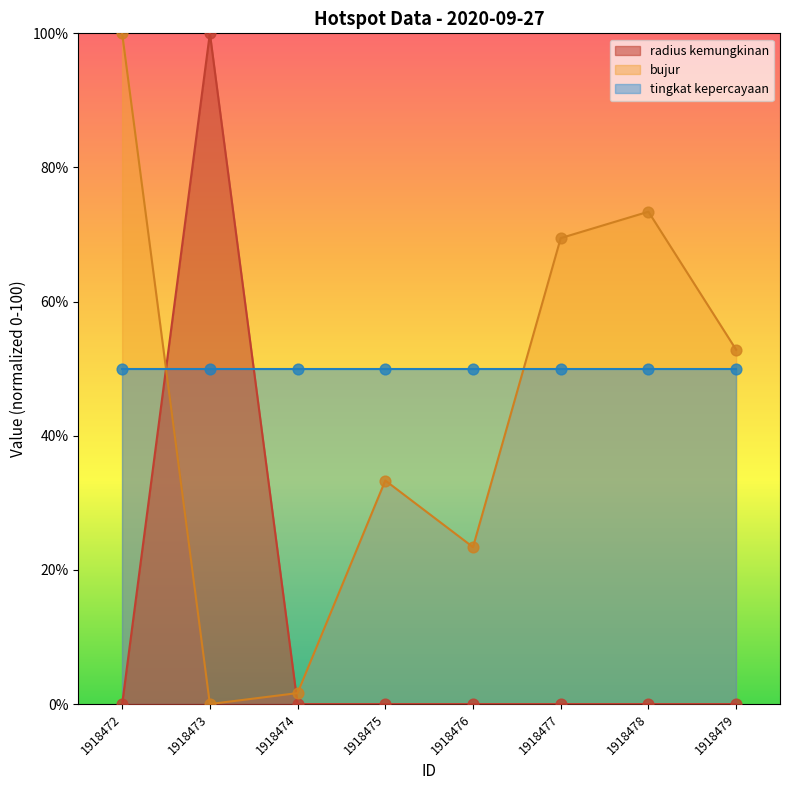

At which category is the sum across all series the highest?

1918472